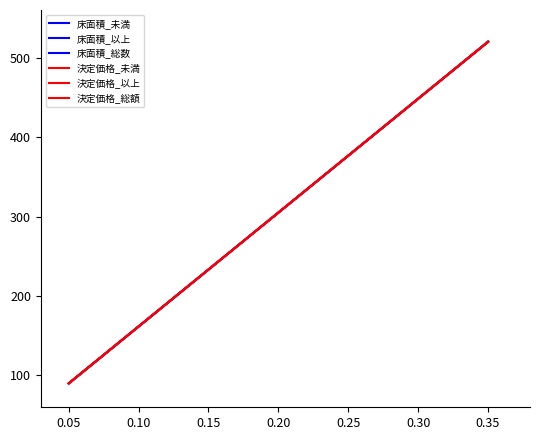

At which label does 床面積_総数 first exceed 196?

0.35